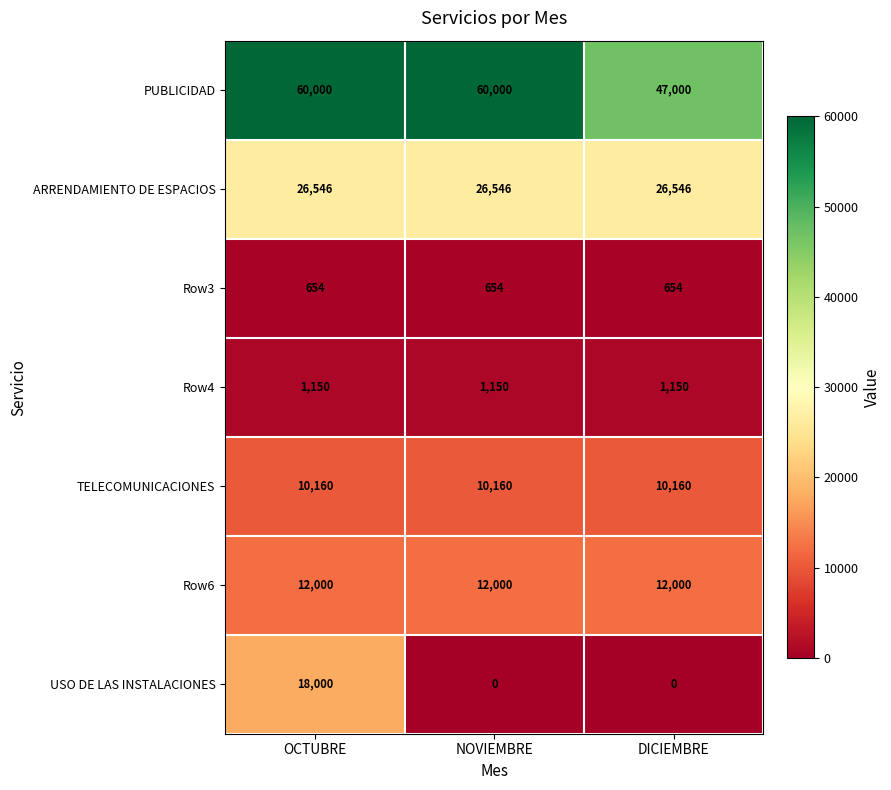

What is the total value across all series at OCTUBRE?

128510